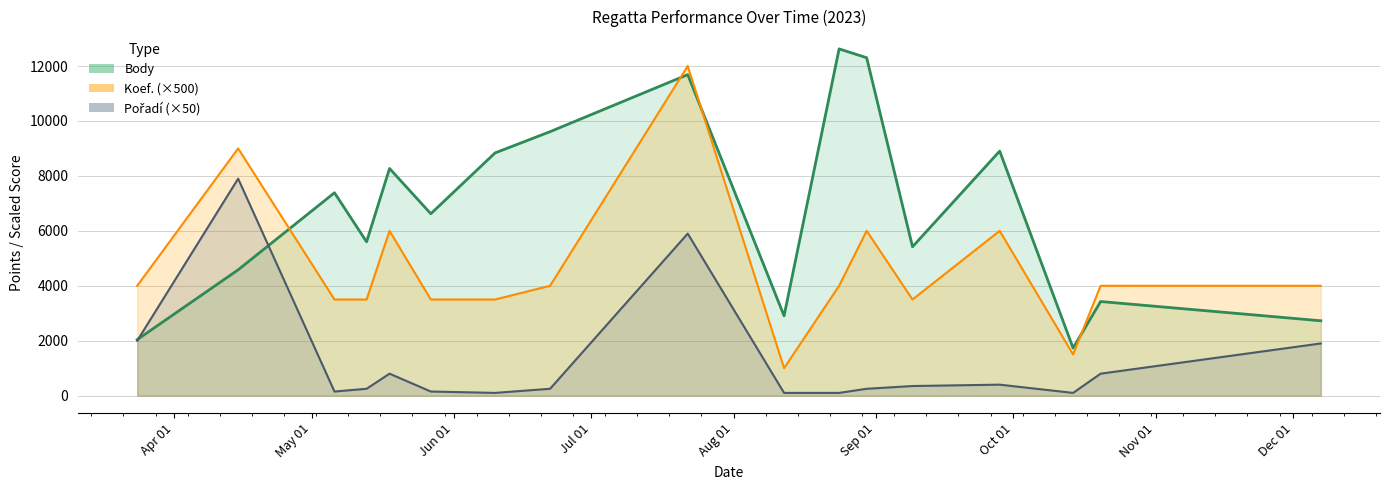

What is the spread (max minus min) of values at May 01?

4419